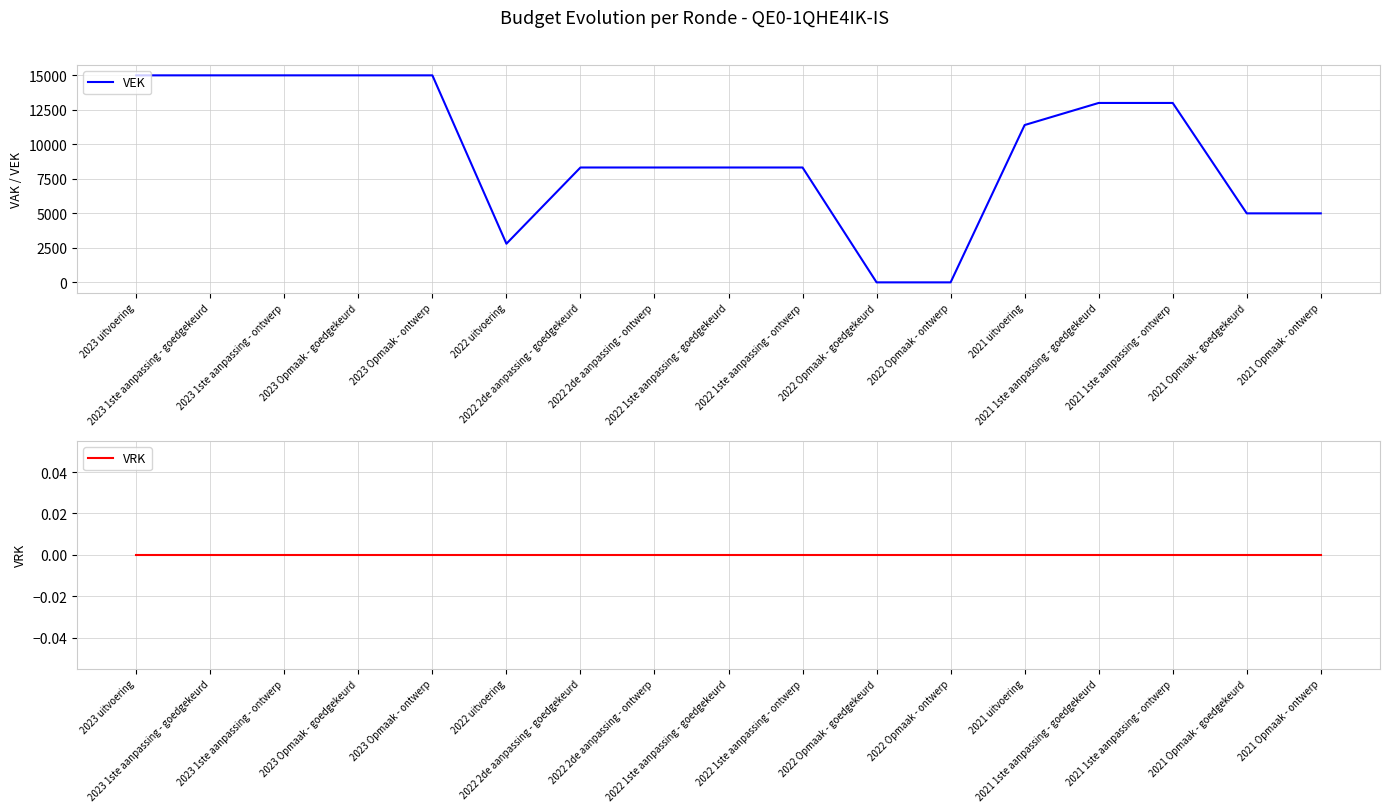

At which label is VEK closest to 7500?

2022 2de aanpassing - goedgekeurd